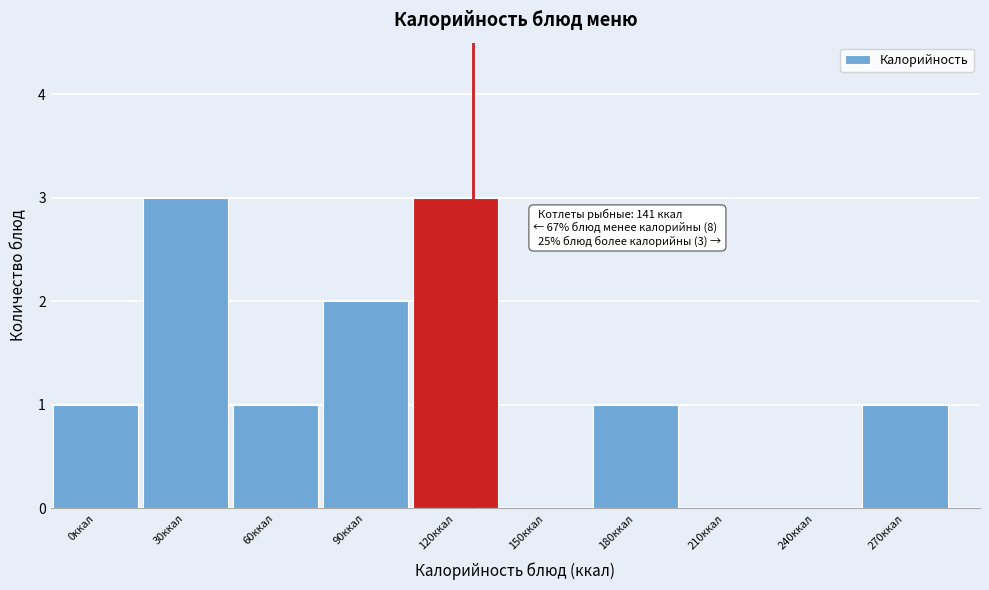

Reading left to right, extract all data points from this chart.

0ккал=1	30ккал=3	60ккал=1	90ккал=2	120ккал=3	150ккал=0	180ккал=1	210ккал=0	240ккал=0	270ккал=1